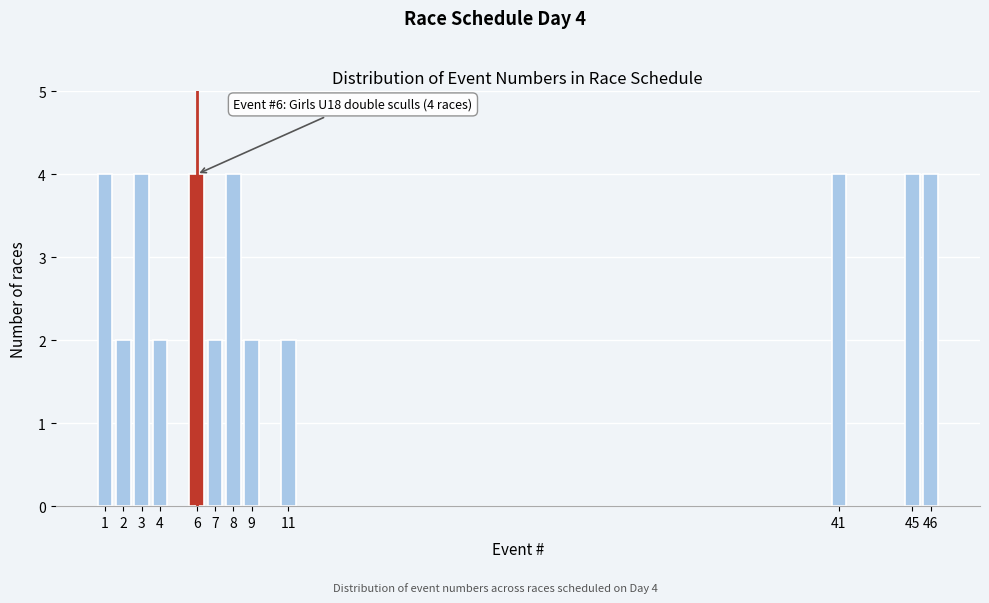

Reading left to right, transcribe all the data shown in this chart.

4	2	4	2	4	2	4	2	2	4	4	4